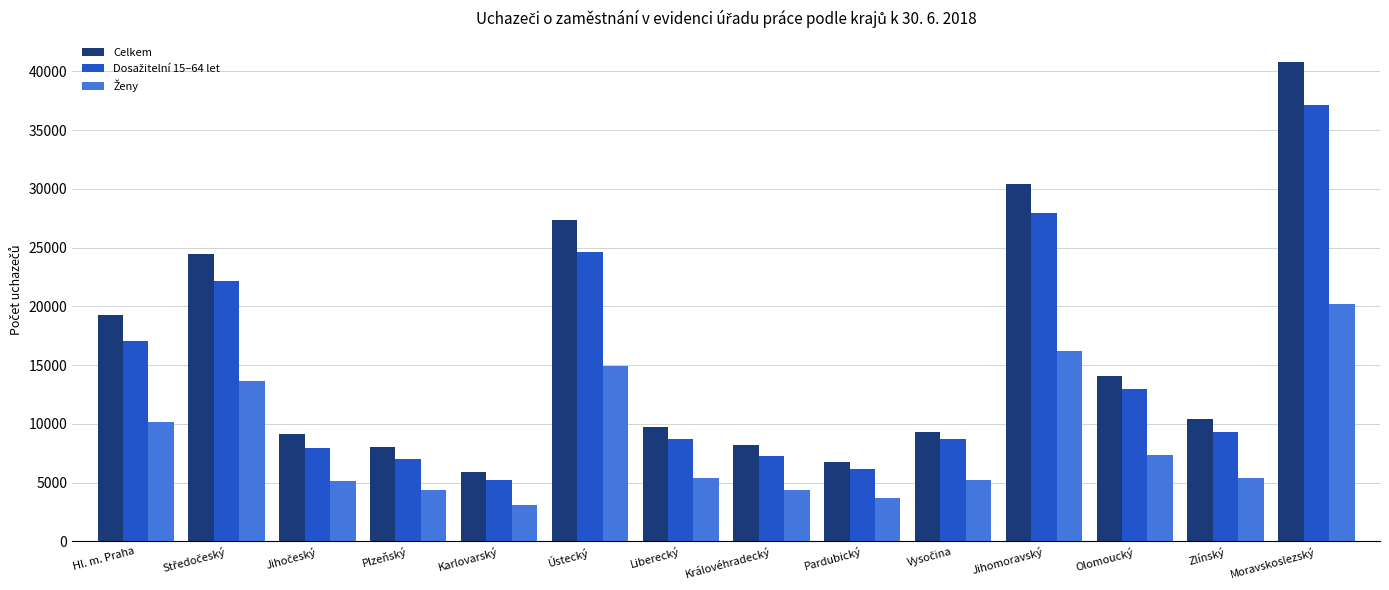

How many distinct data groups are displayed?

3